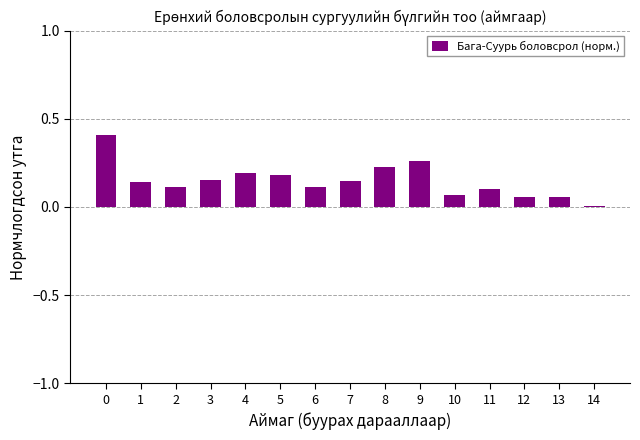

The chart shows a value of 0.2 at 6. True or false?

False